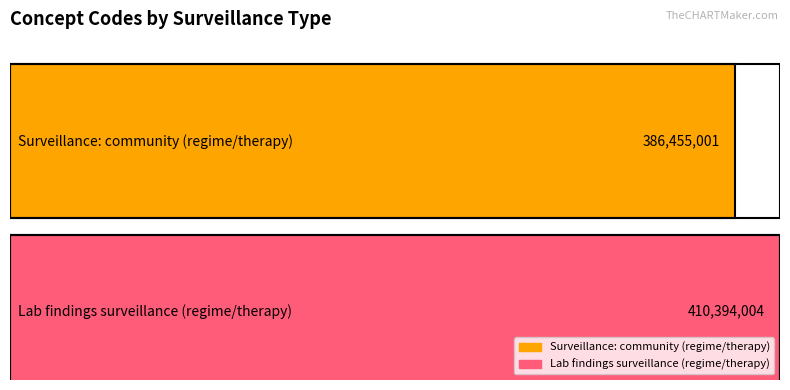

What is the change in value from Surveillance: community (regime/therapy) to Lab findings surveillance (regime/therapy)?

+23939003